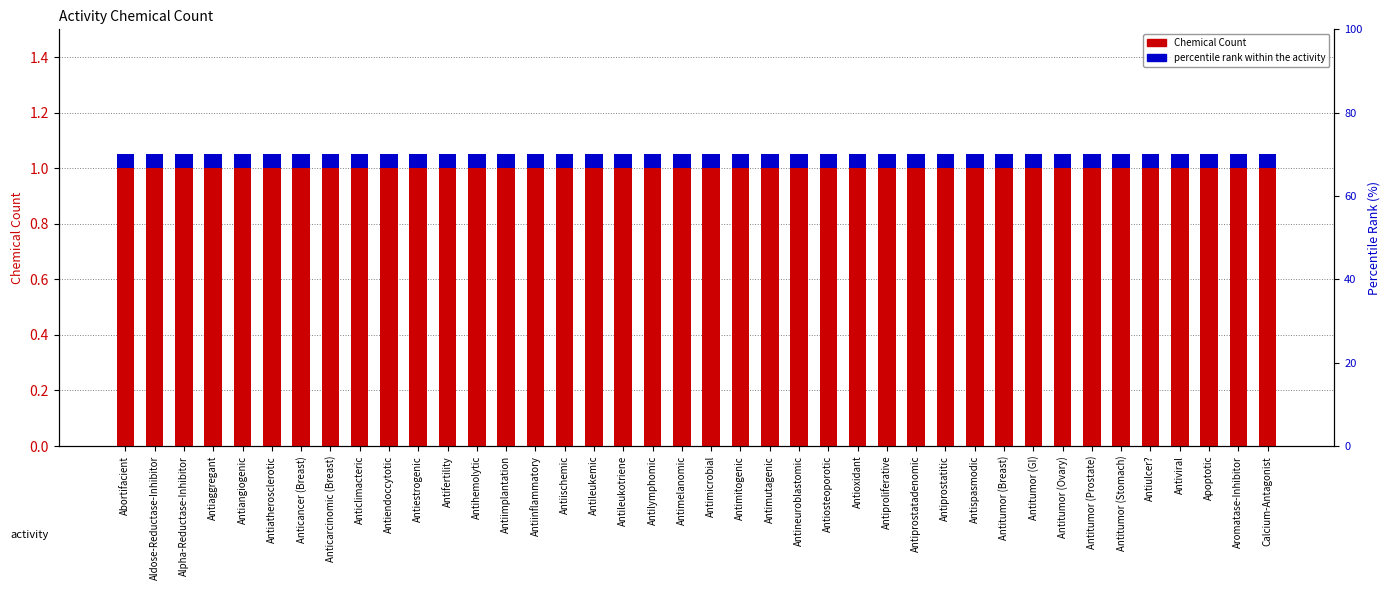

Which series changed the most between Antileukemic and Antiulcer??

Chemical Count